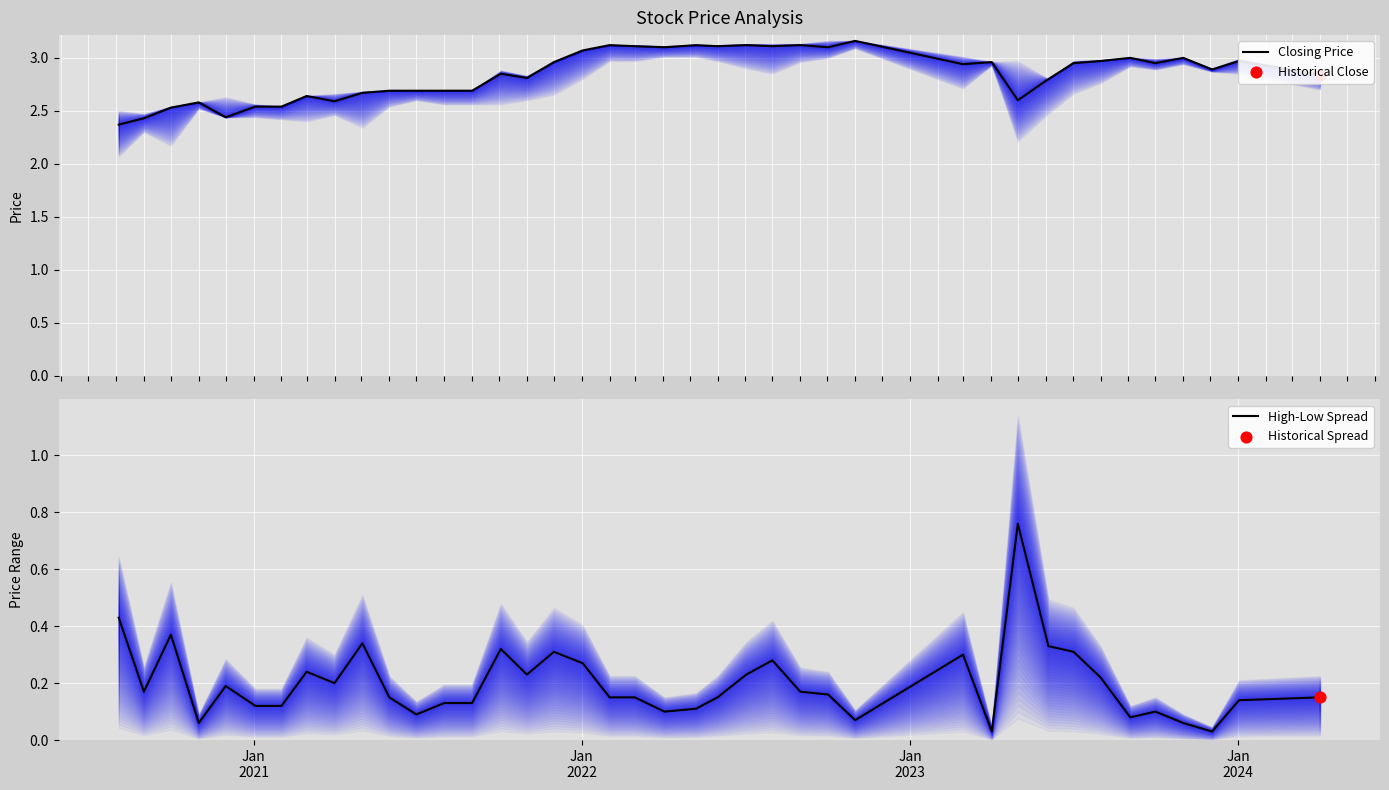

Is the value of High-Low Spread at 25 greater than the value of Closing Price at 9?

No